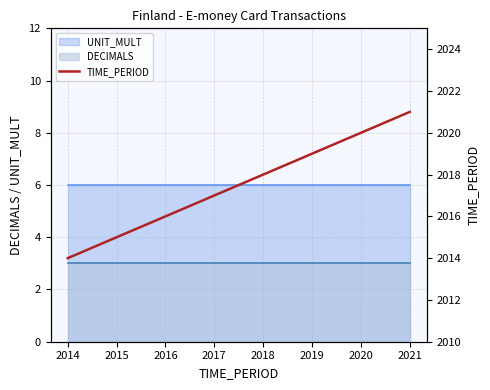

Which has a higher value, 2018 or 2019?

2019